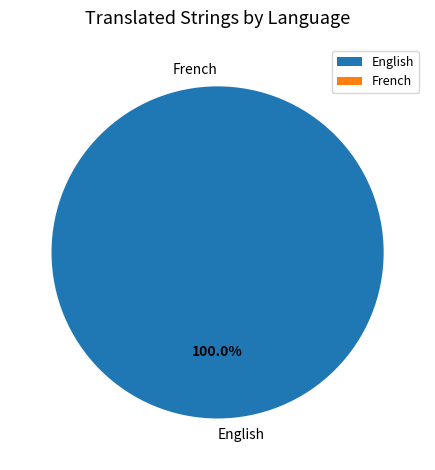

Which slice represents more than half of the pie?

English